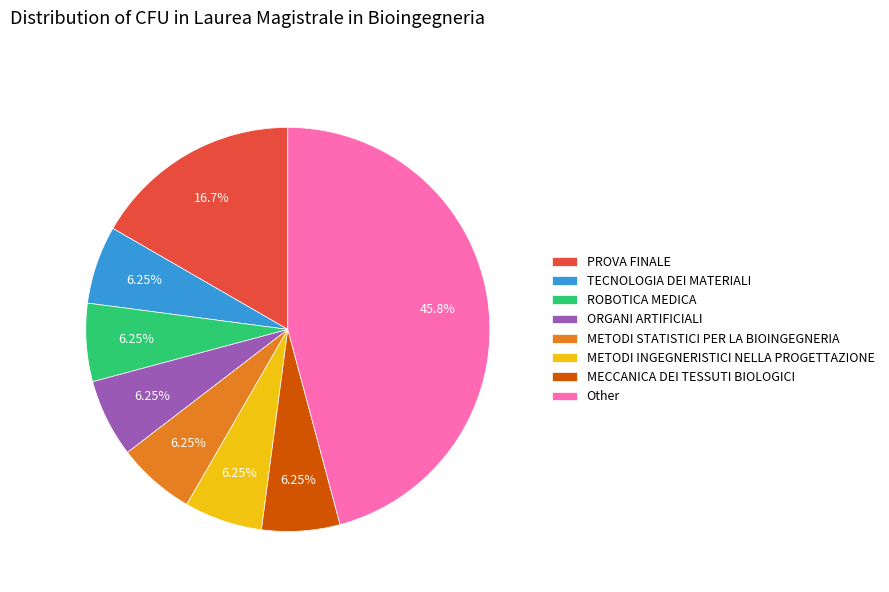

Which slice is the largest?

Other